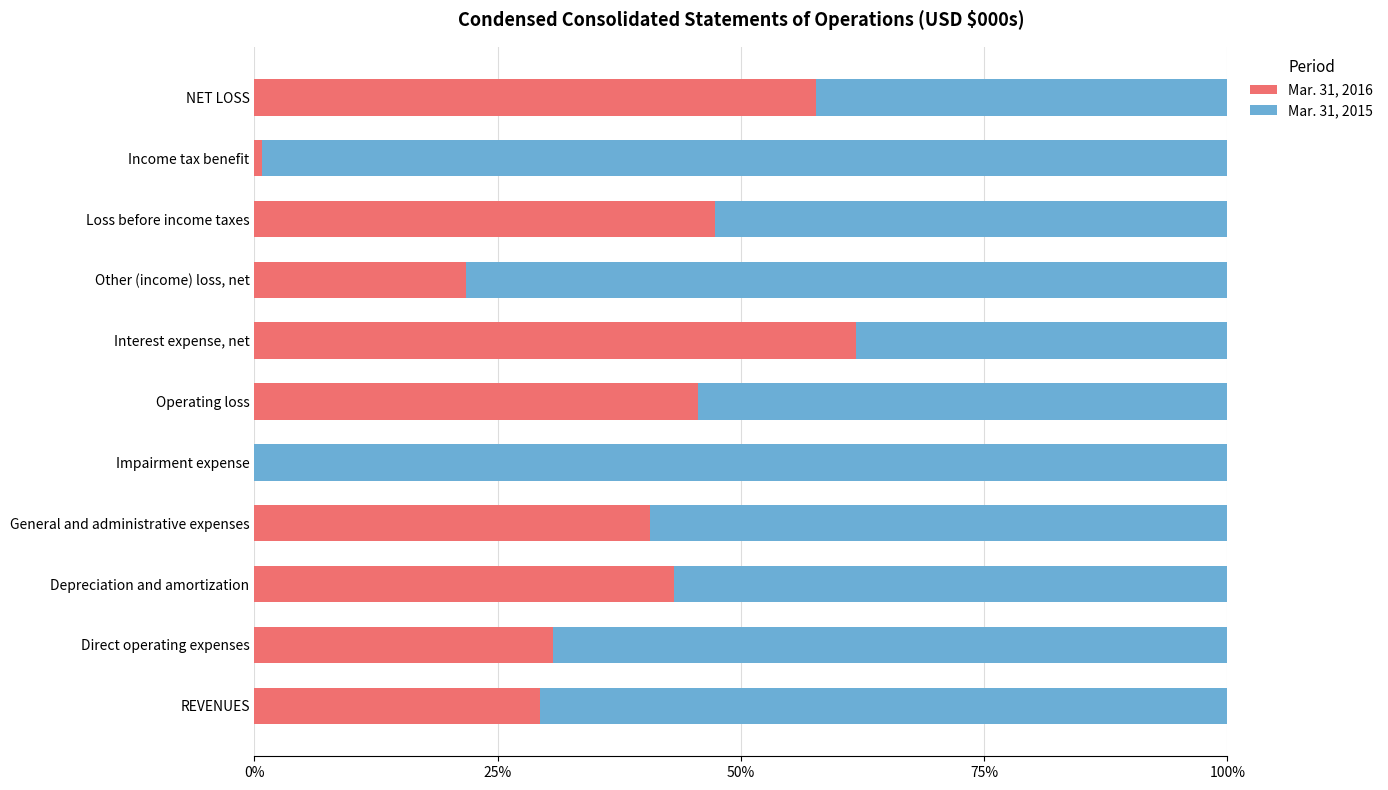

What are all the series names shown in the legend?

Mar. 31, 2016, Mar. 31, 2015